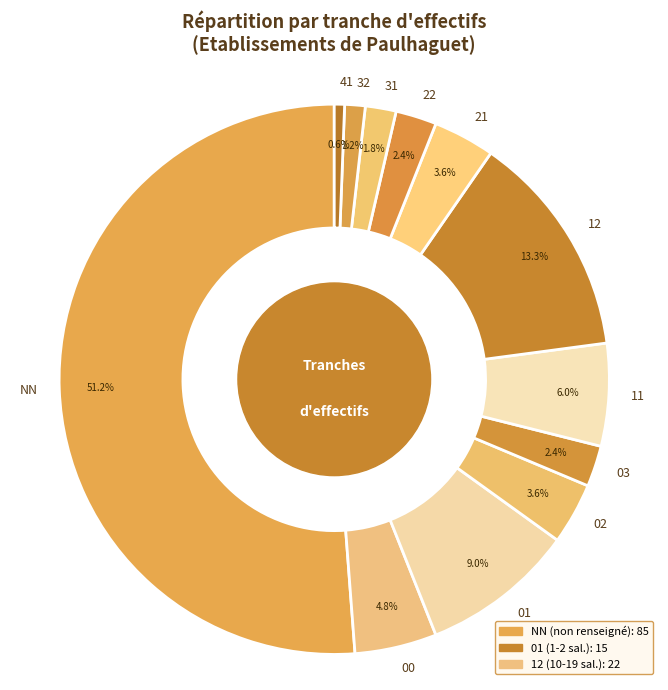

To the nearest percent, what is the difference between the 31 and 01 slice percentages?

7%